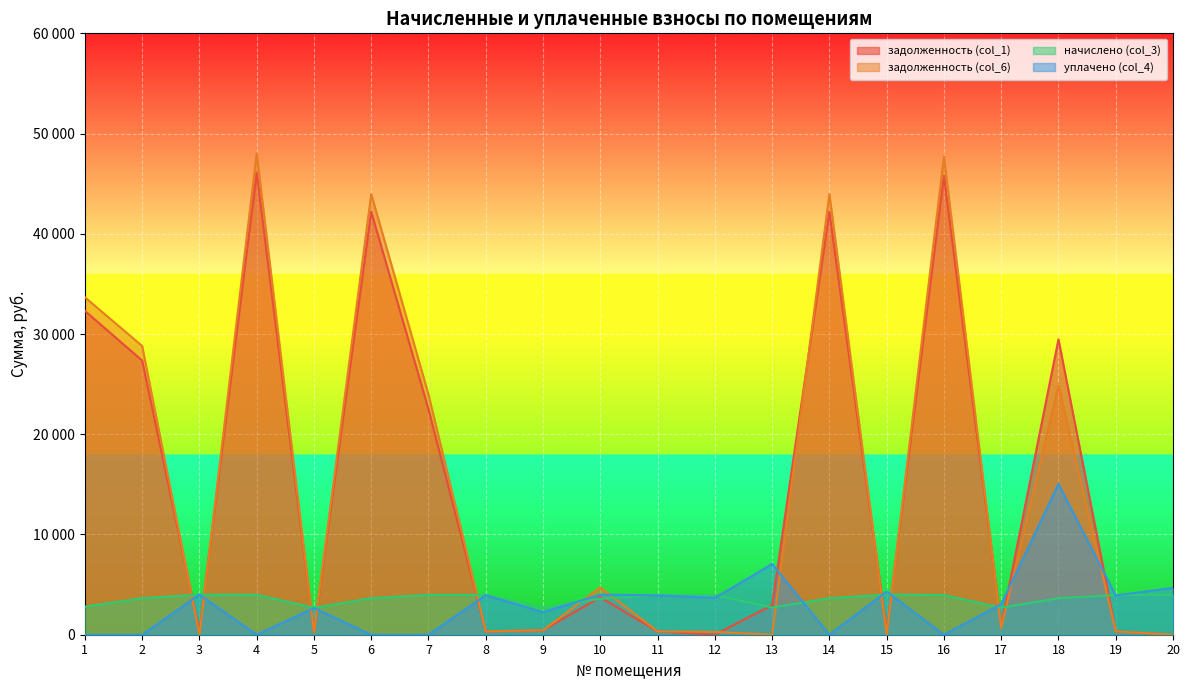

What is the average value of the задолженность (col_6) series?

15116.5